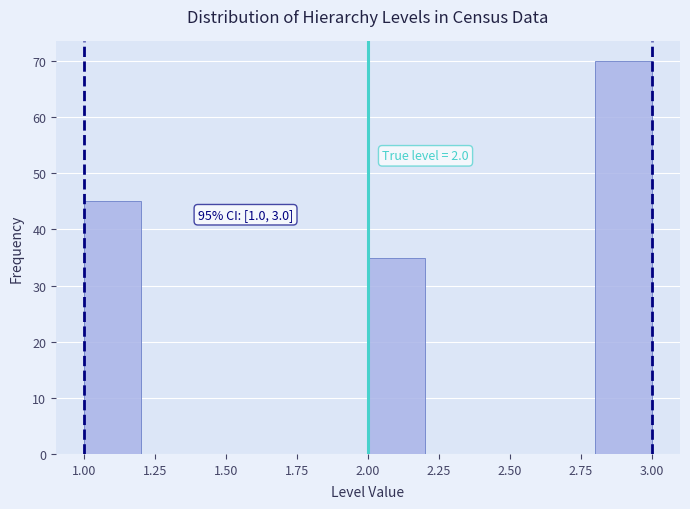

Over which range of the x-axis is the bar tallest?

2.8 to 3.0